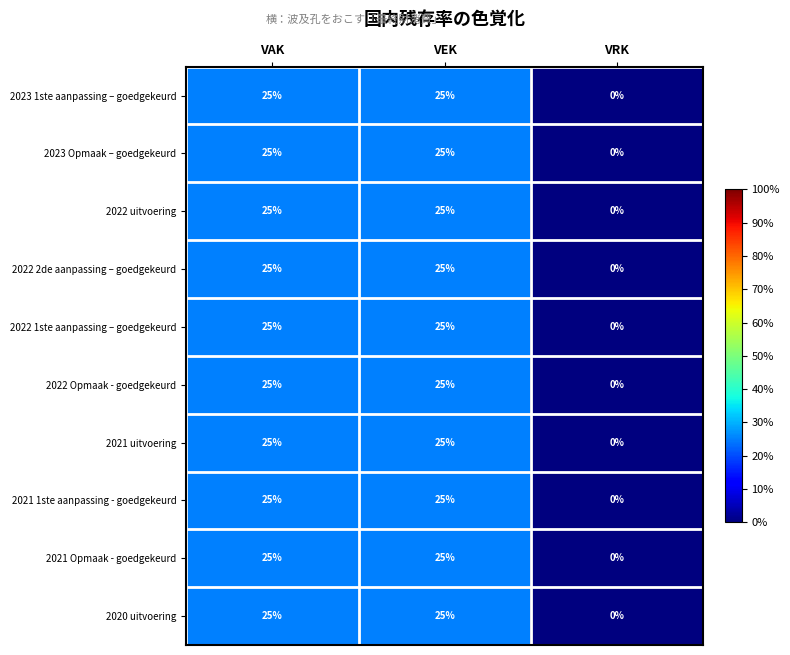

The value of 2022 2de aanpassing – goedgekeurd at VRK is 13. True or false?

False